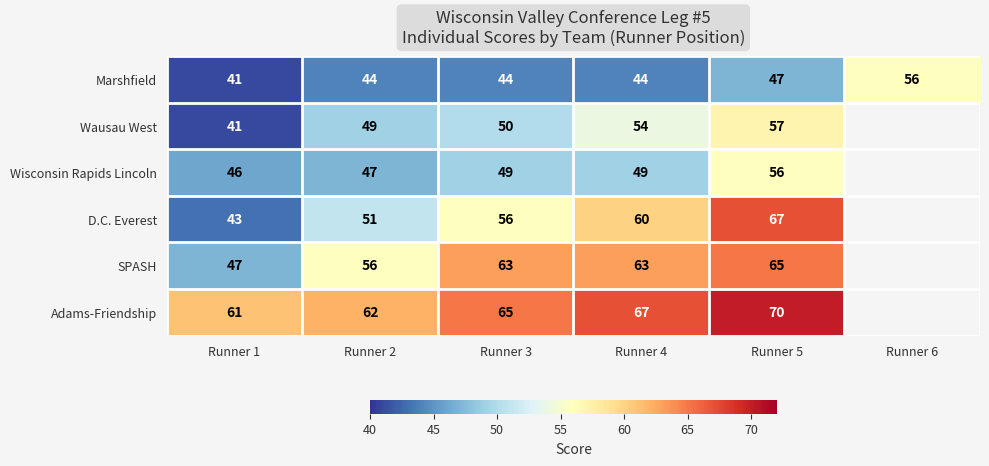

At Runner 4, list the series in order from smallest to largest.

Marshfield, Wisconsin Rapids Lincoln, Wausau West, D.C. Everest, SPASH, Adams-Friendship